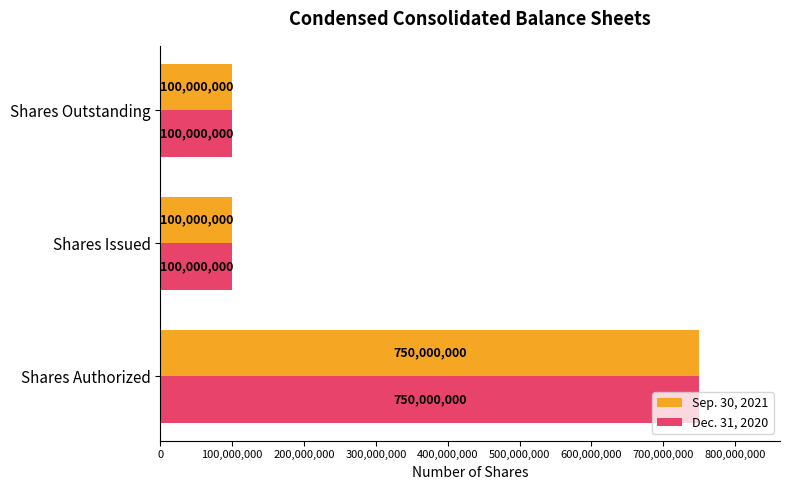

What is the average value of the Sep. 30, 2021 series?

316666667